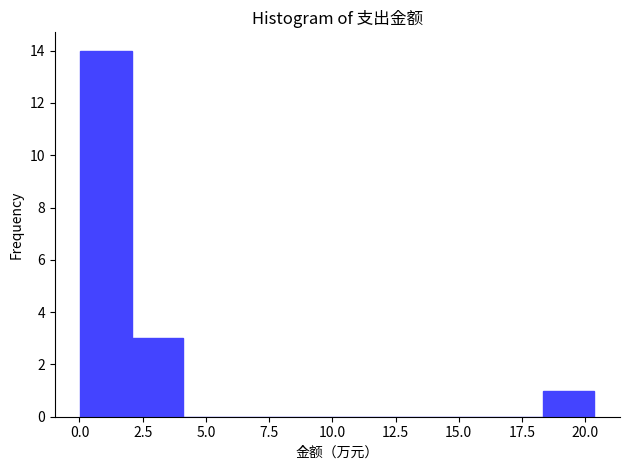

How tall is the bar that spans 2.0 to 4.0 on the x-axis? Neither the bar edges nor the heights are printed on the chart, so give them approximately, as read against the axes.

3